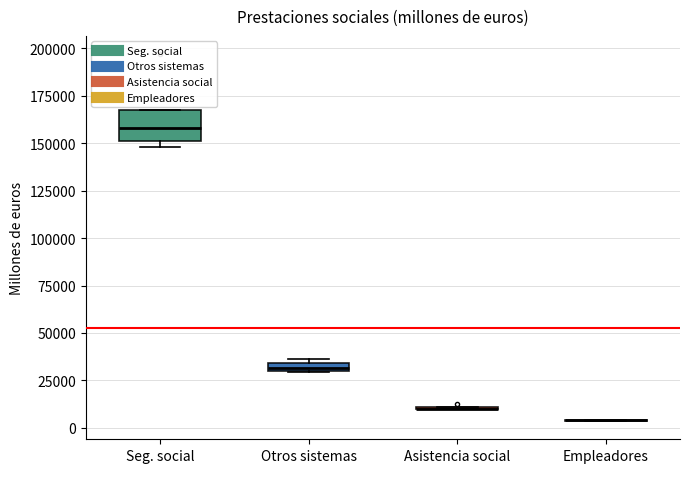

Which box is the tallest, from its lower edge to its upper edge?

Seg. social